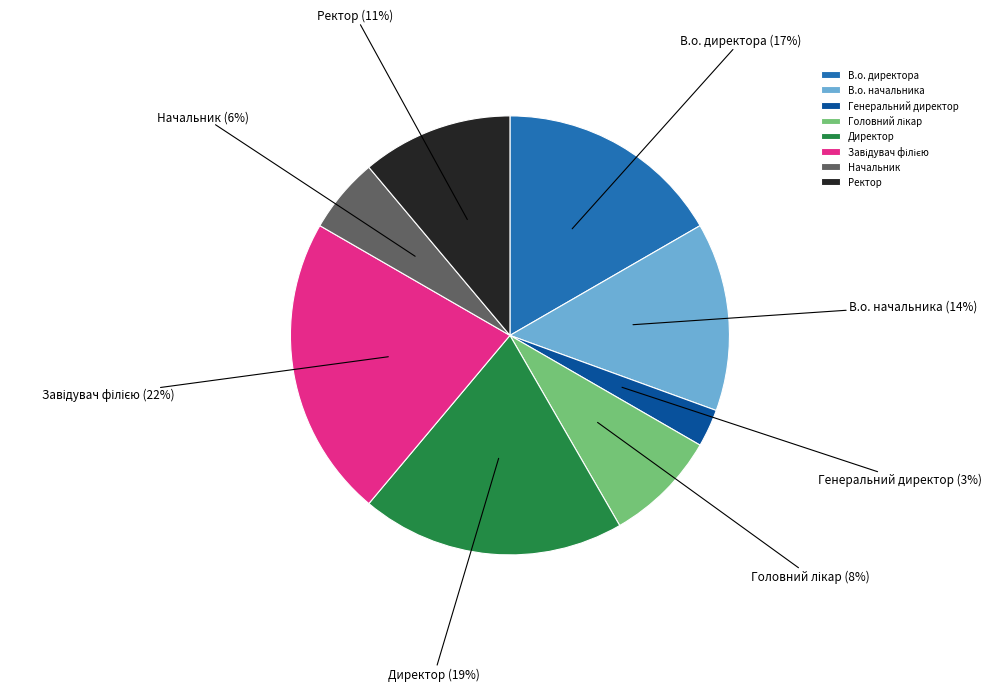

Does В.о. начальника represent more than half of the total?

No